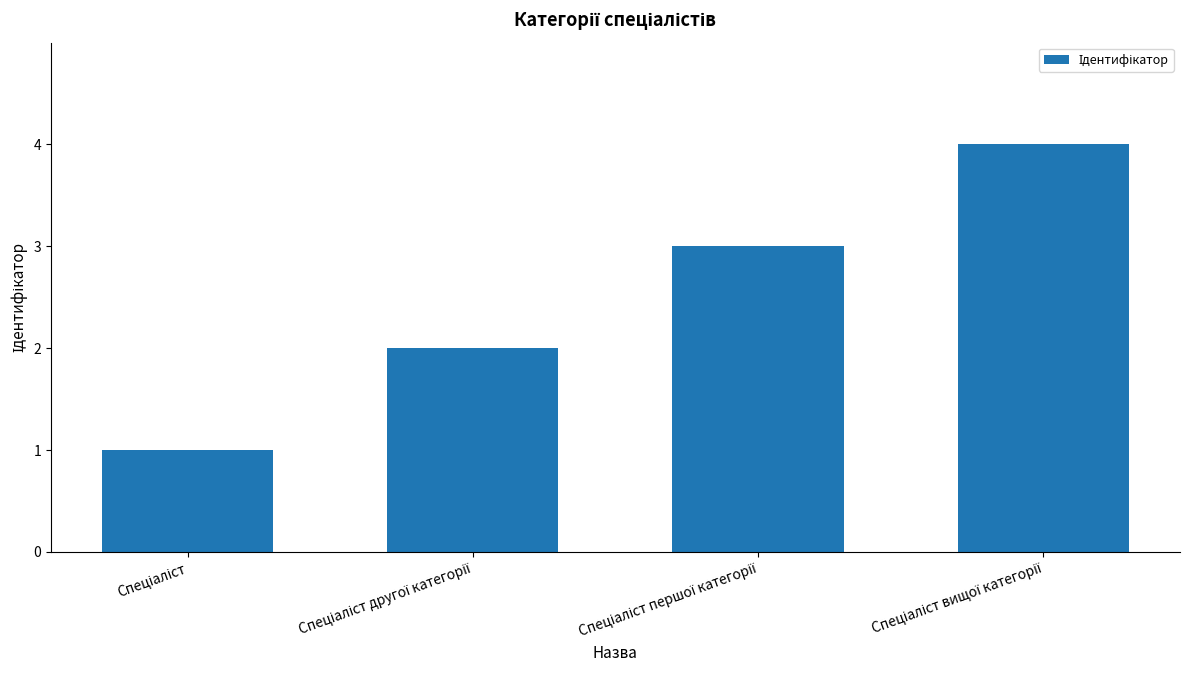

What is the difference between the maximum and minimum values?

3